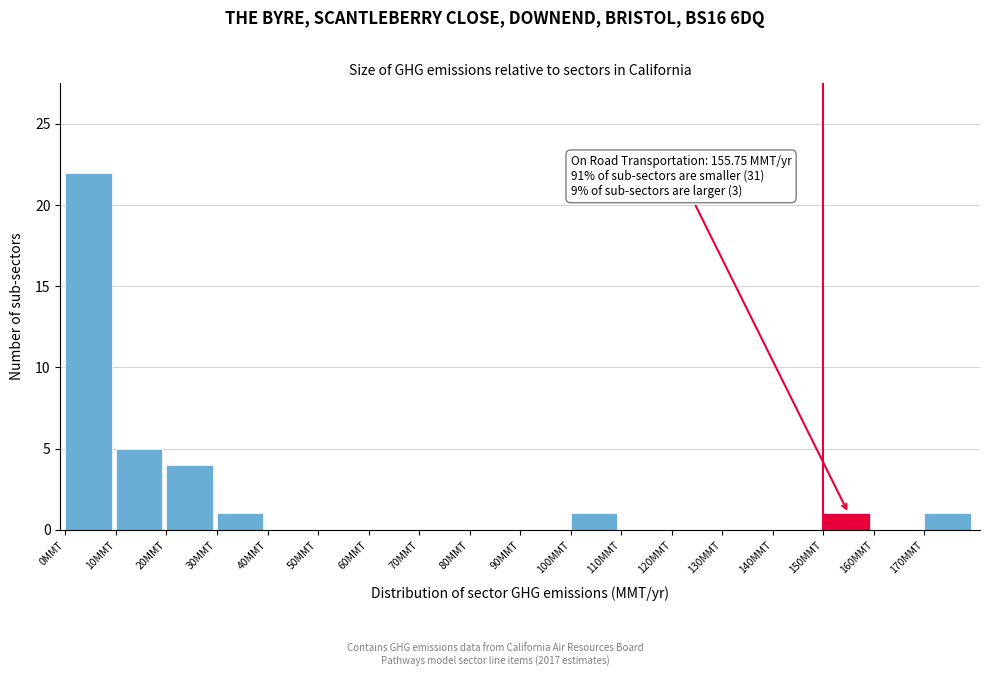

Which range on the x-axis has the tallest bar?

0 to 10